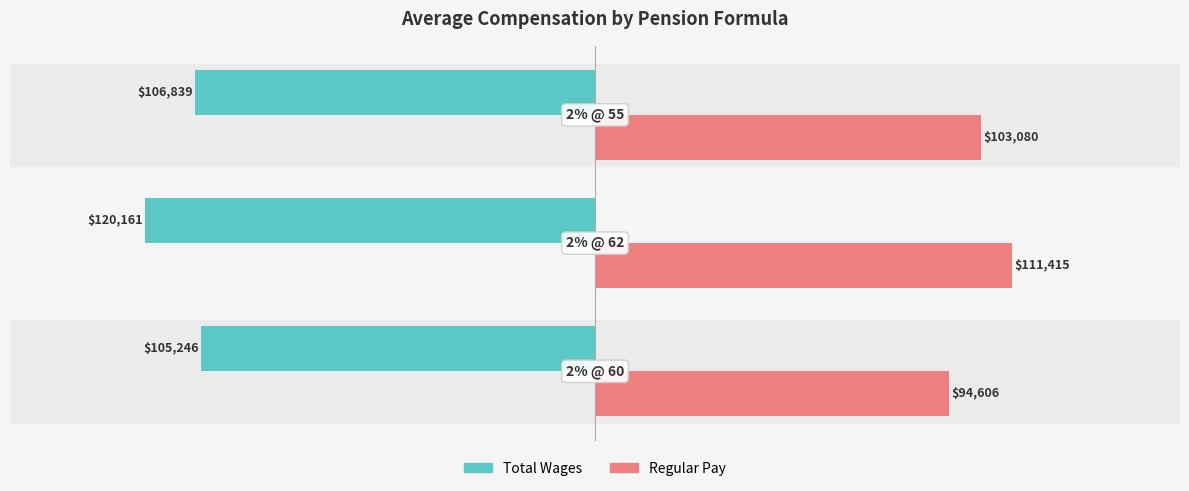

What is the maximum value shown in the chart?

111415